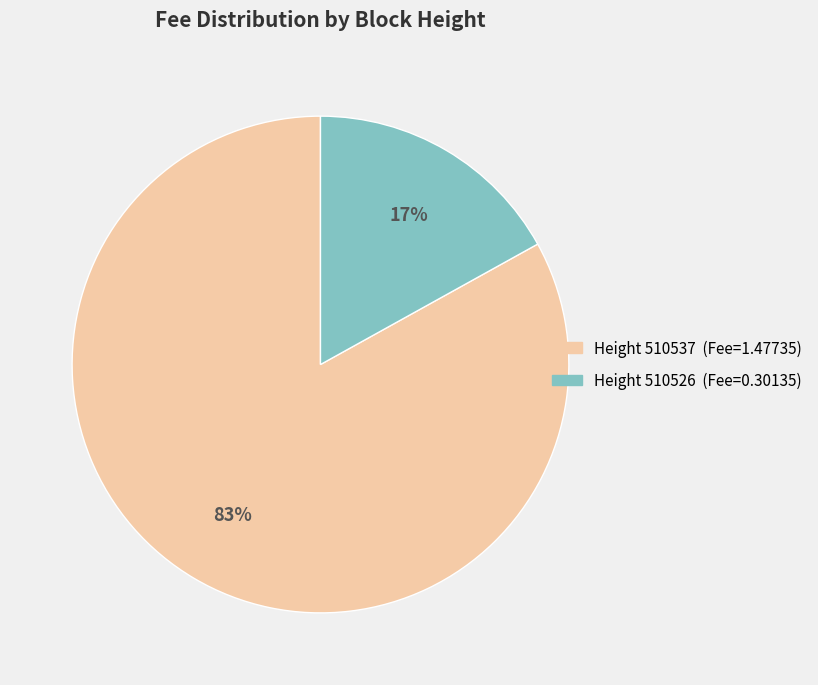

To the nearest percent, what is the difference between the largest and smallest slice percentages?

66%